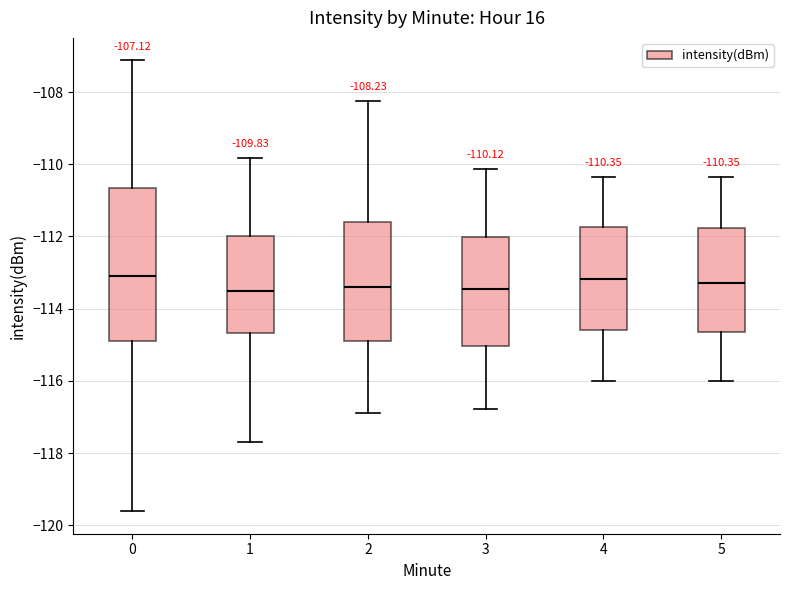

Comparing the boxes themselves (not the whiskers), which one is the tallest?

0